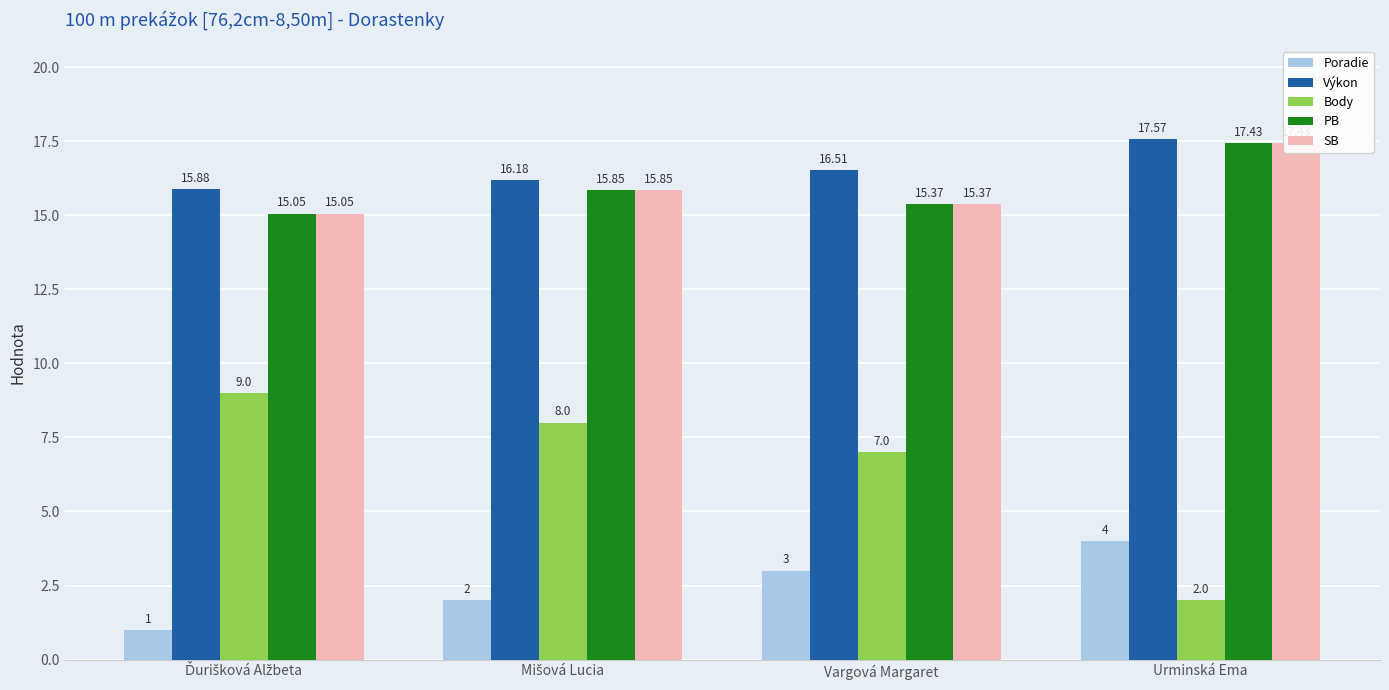

Which series has the widest spread of values?

Body